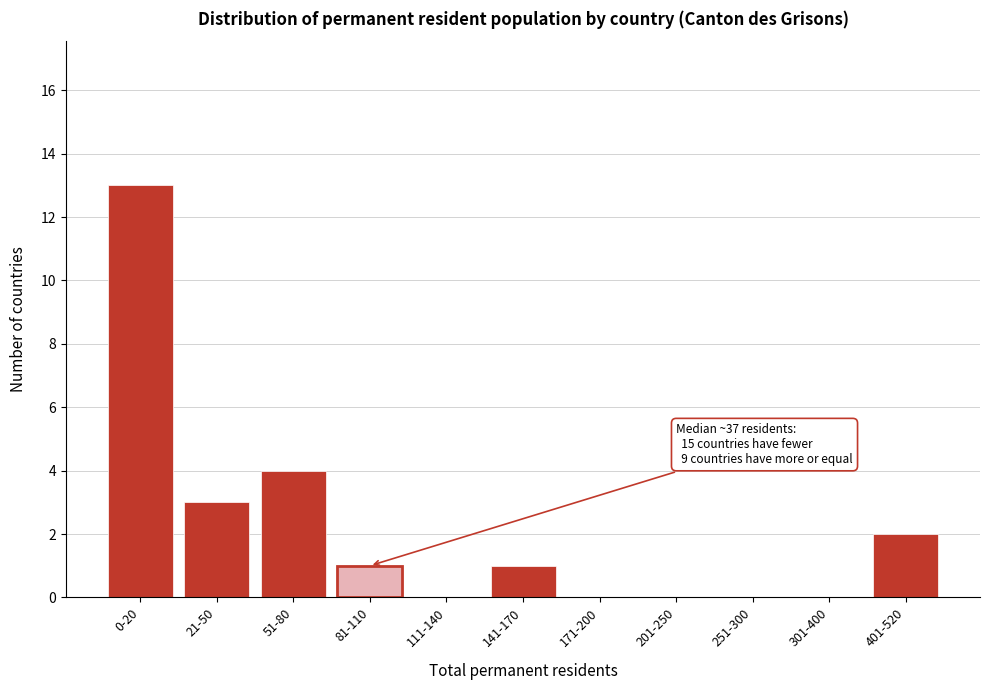

Reading right to left, extract all data points from this chart.

401-520=2	301-400=0	251-300=0	201-250=0	171-200=0	141-170=1	111-140=0	81-110=1	51-80=4	21-50=3	0-20=13